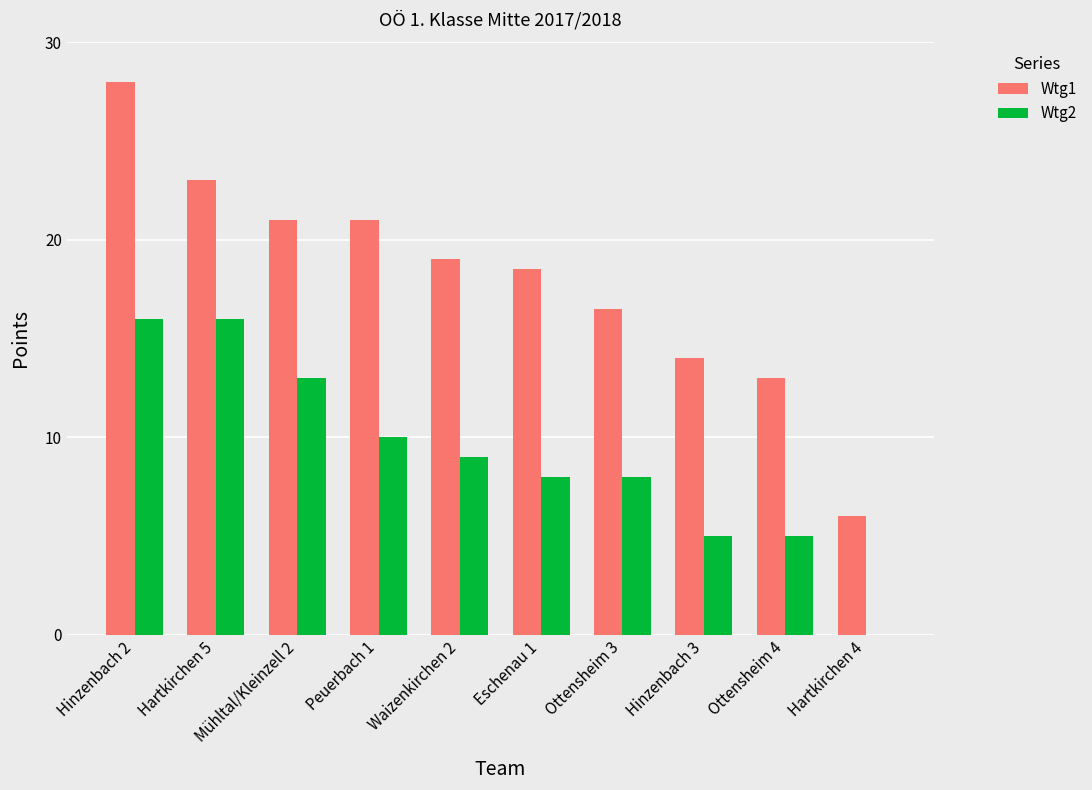

At which category is the sum across all series the highest?

Hinzenbach 2